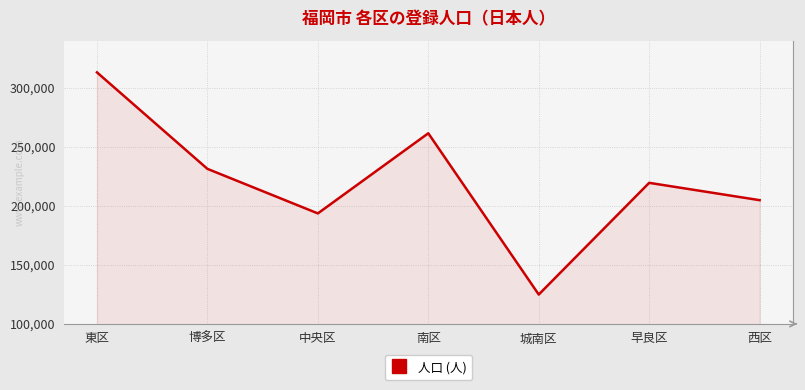

Reading left to right, what are all the values shown in this chart?

東区=313054	博多区=231337	中央区=193601	南区=261464	城南区=124892	早良区=219492	西区=204814